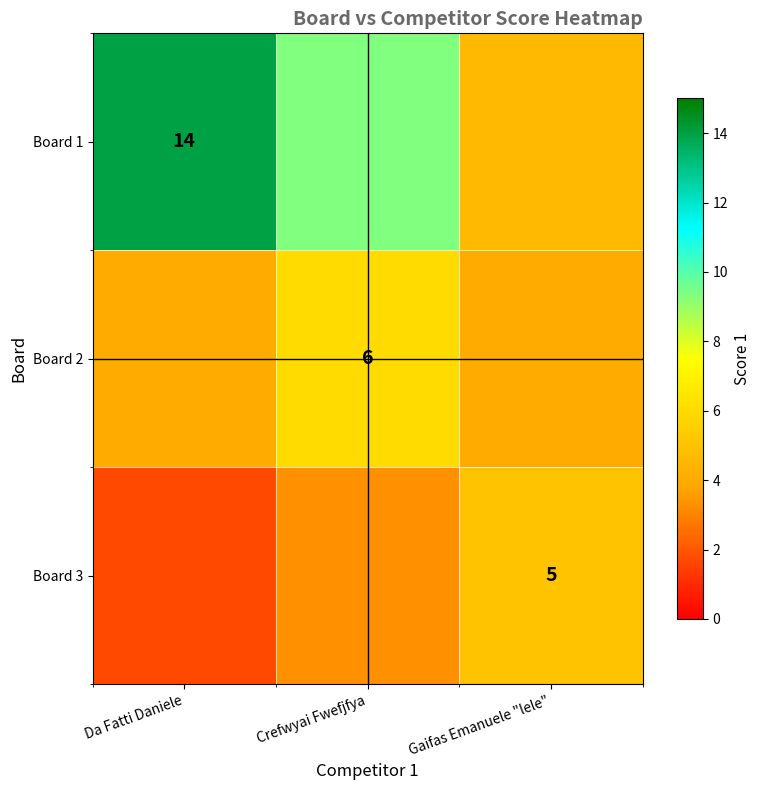

What is the highest value of the Board 3 series?

5.0